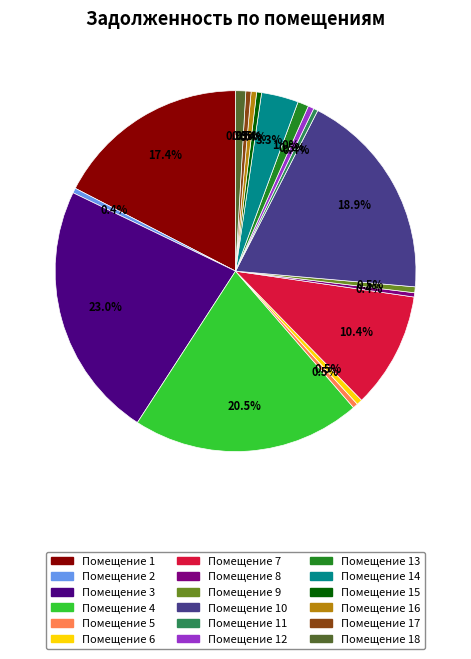

Does Помещение 7 represent more than half of the total?

No